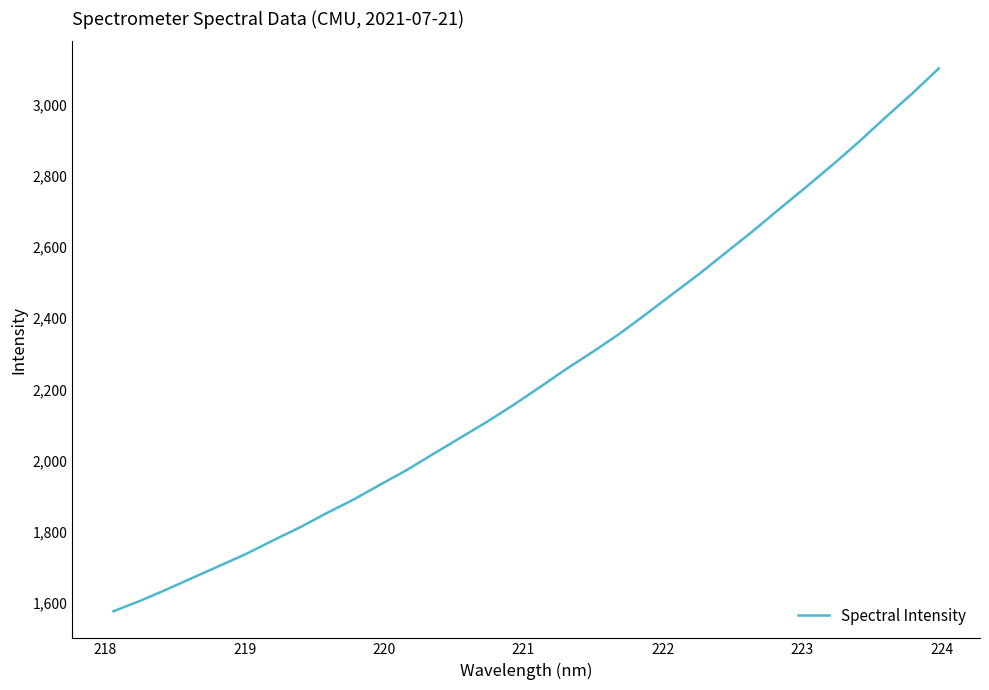

Reading left to right, what are all the values shown in this chart?

1576.6	1605.8	1638.0	1671.5	1704.9	1738.4	1776.0	1812.4	1852.3	1890.0	1931.8	1973.0	2018.3	2063.1	2107.9	2155.4	2205.9	2257.1	2305.6	2356.0	2411.5	2468.3	2524.5	2584.3	2643.8	2706.2	2767.5	2830.3	2895.4	2964.1	3030.8	3101.2